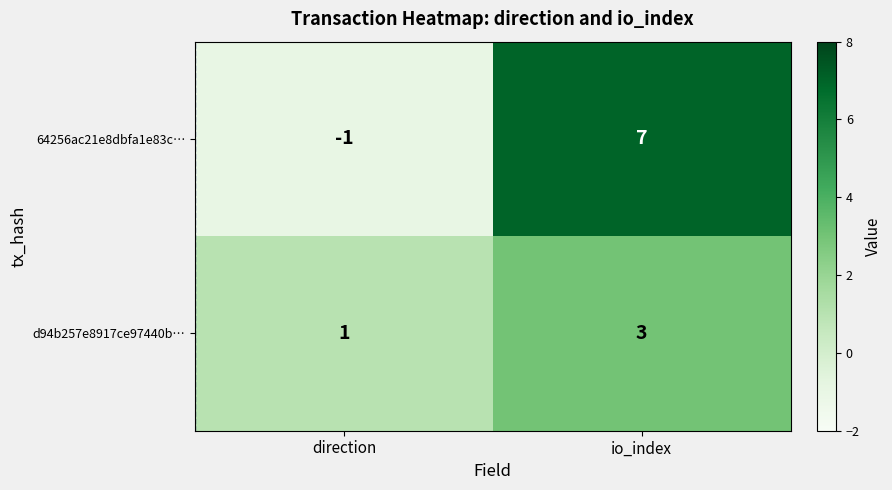

At which label is 64256ac21e8dbfa1e83c… closest to 3?

direction